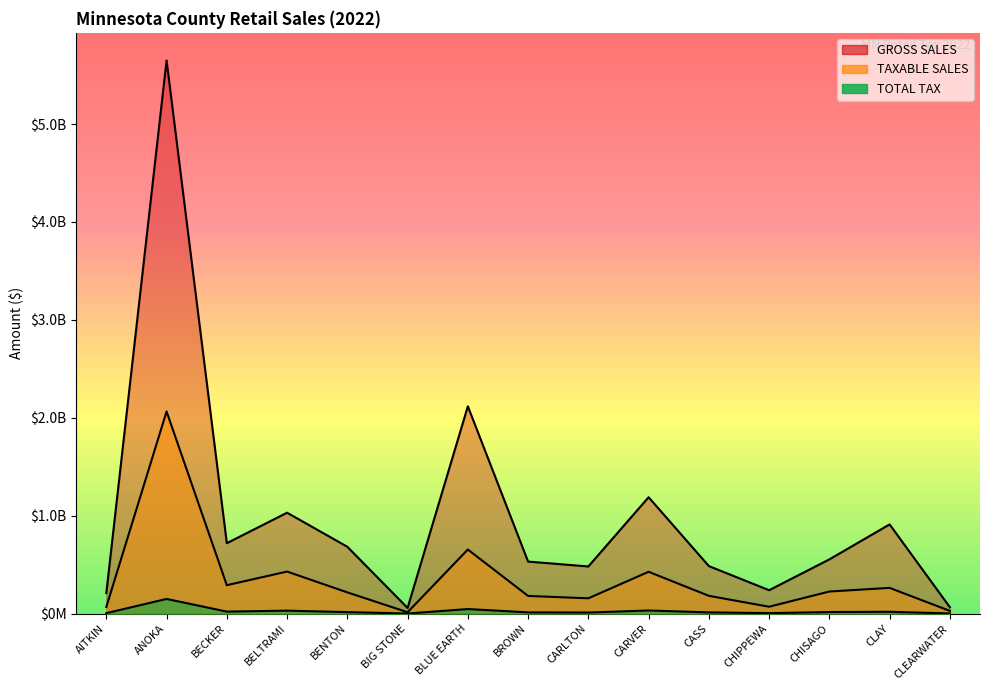

Which series has the widest spread of values?

GROSS SALES